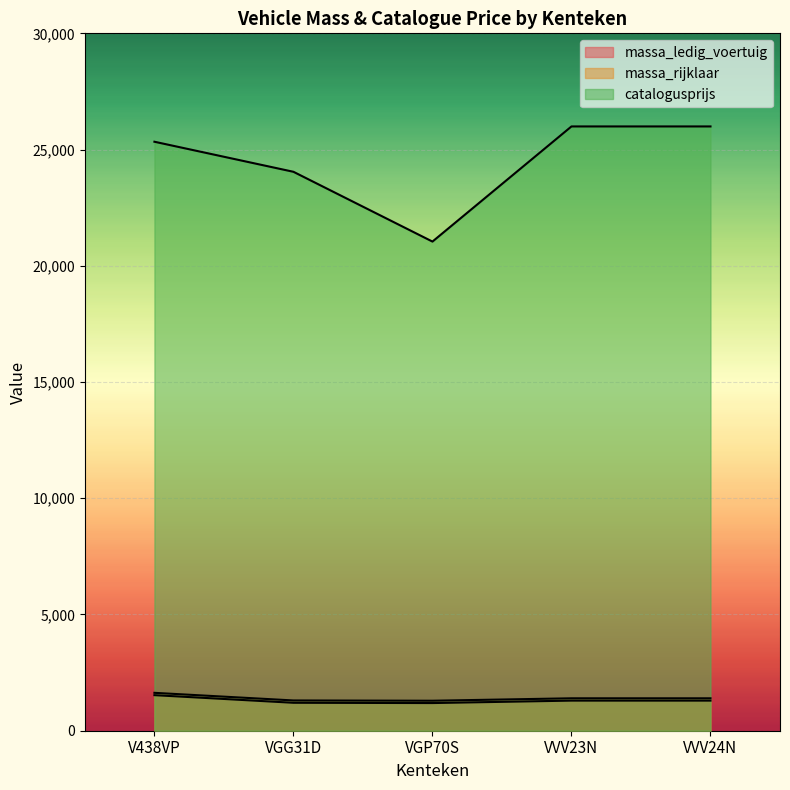

Does the chart display data point markers on the line(s)?

No